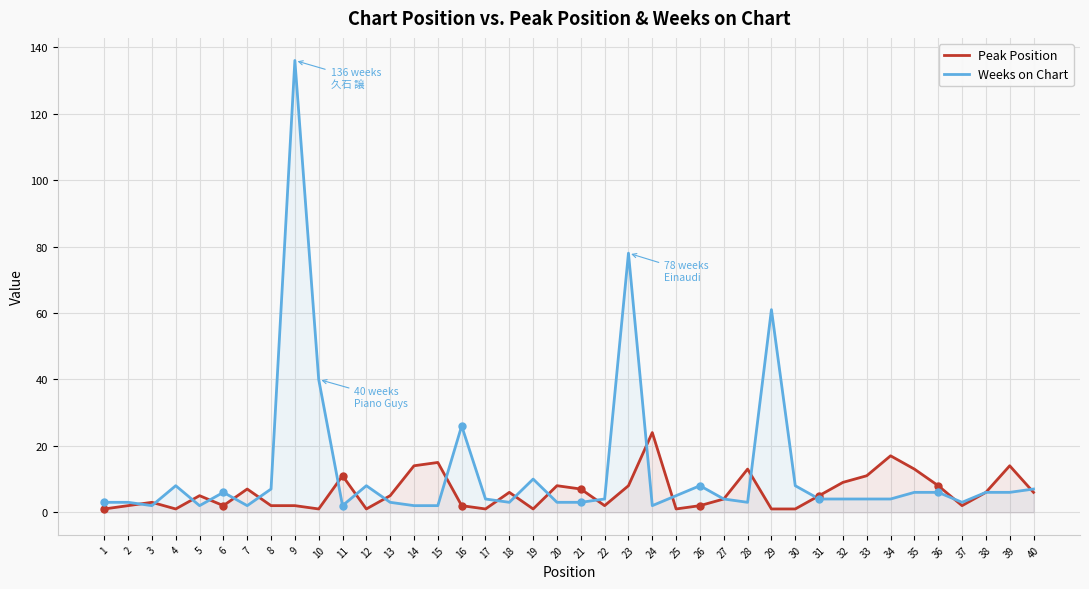

True or false: Weeks on Chart has more than 2 interior local peaks.

True